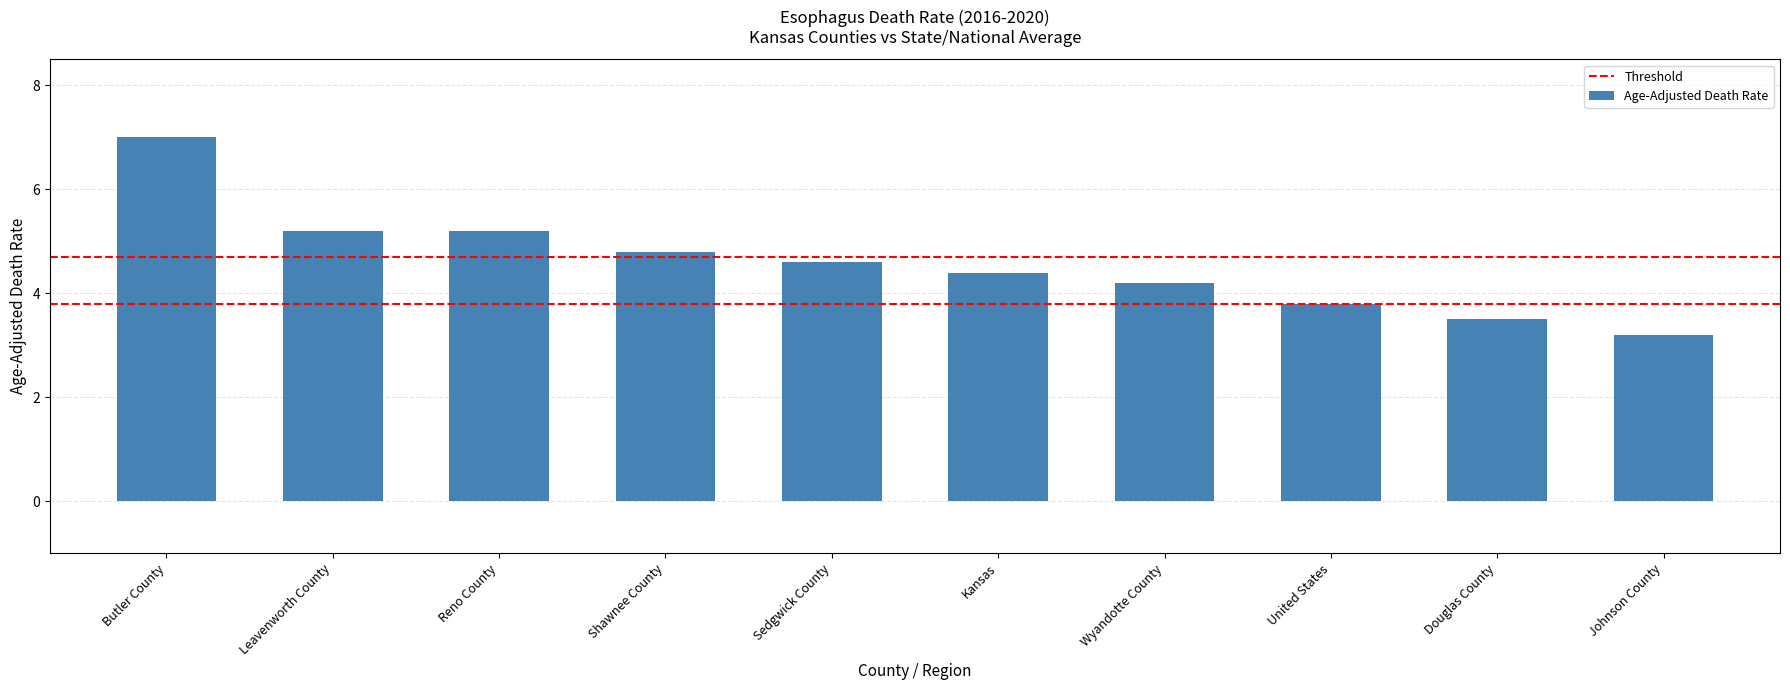

Reading left to right, what are all the values shown in this chart?

7.0	5.2	5.2	4.8	4.6	4.4	4.2	3.8	3.5	3.2